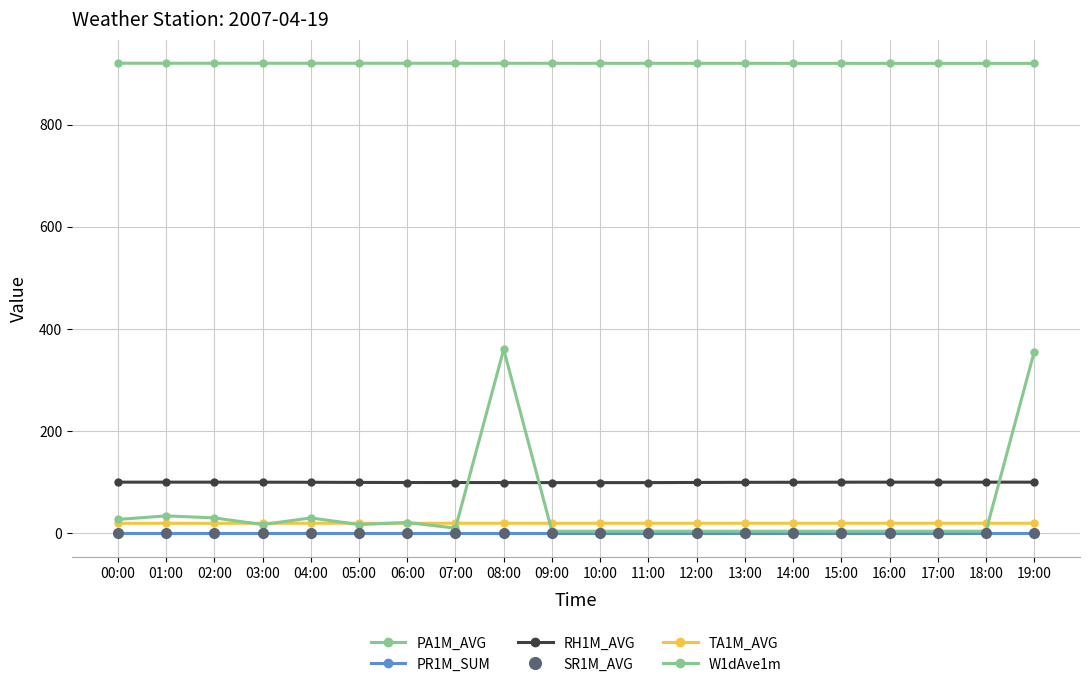

How many interior local peaks does the TA1M_AVG series have?

5